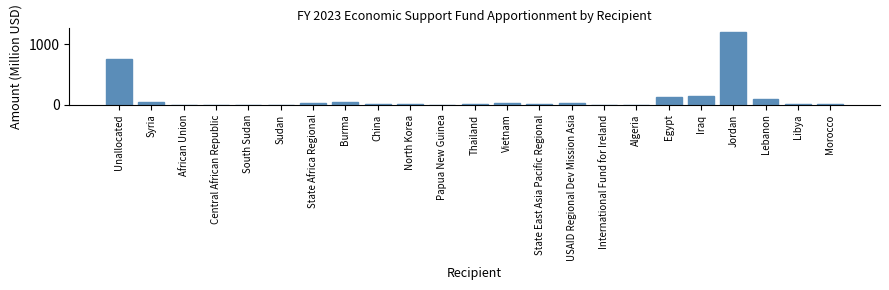

At which label is the value closest to 602?

Unallocated